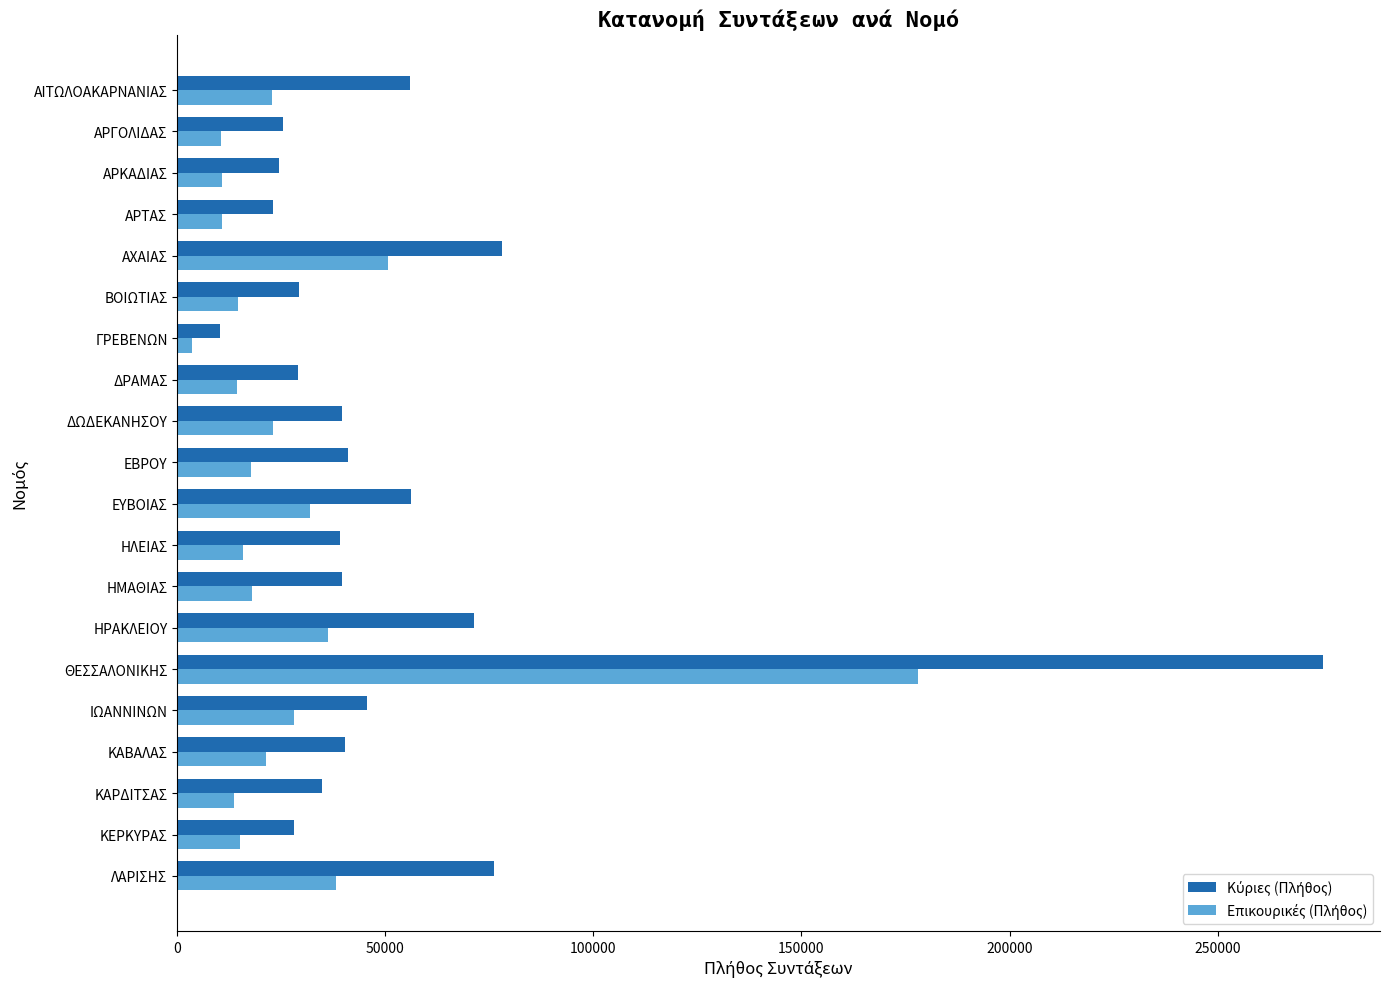

Count the number of categories in the chart.

20